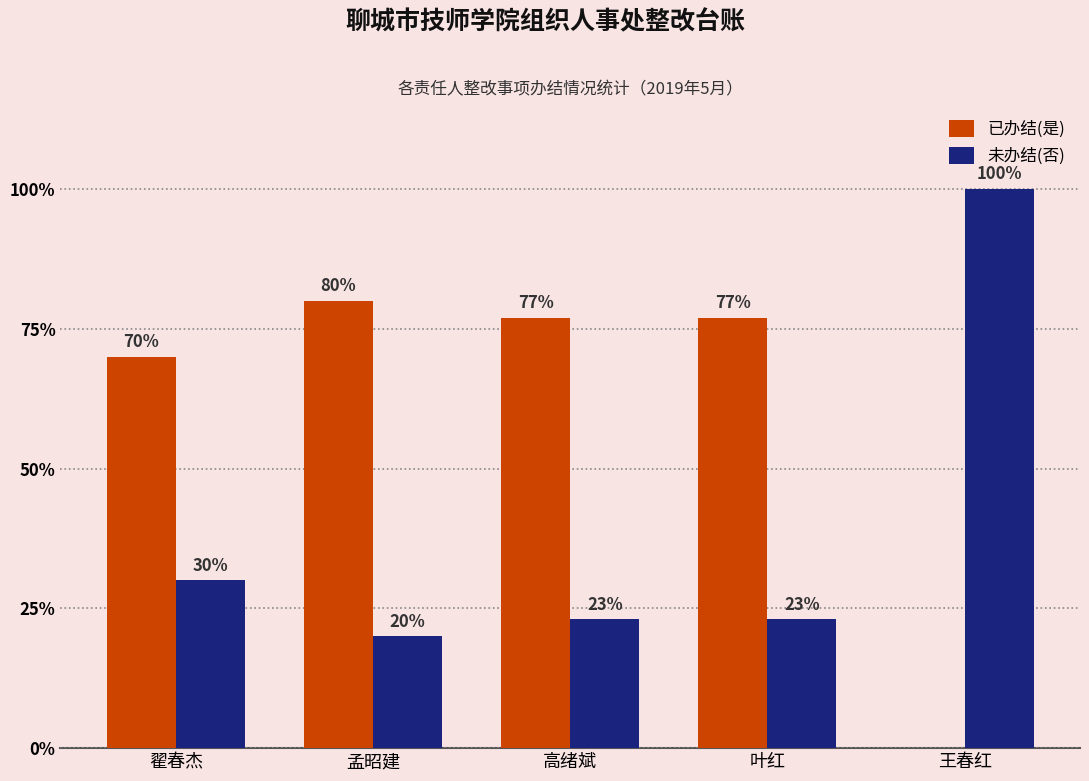

Which series has the largest total across all categories?

已办结(是)